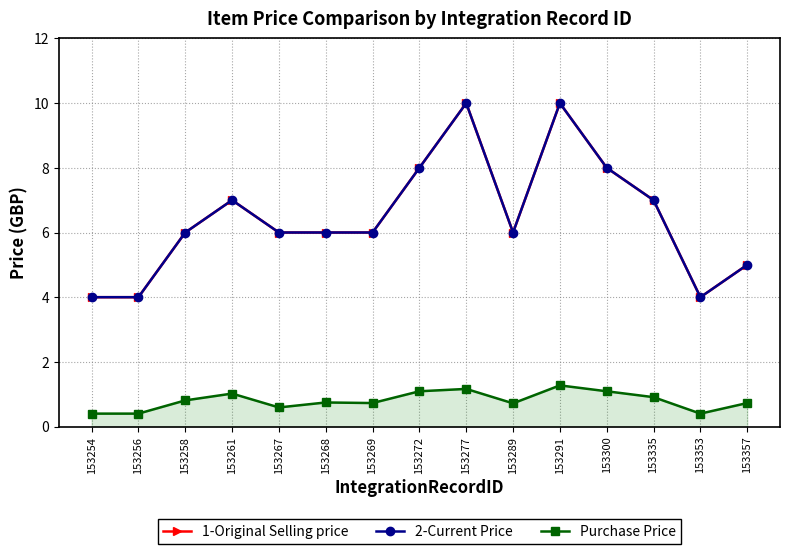

At which label does 2-Current Price reach its peak?

153277